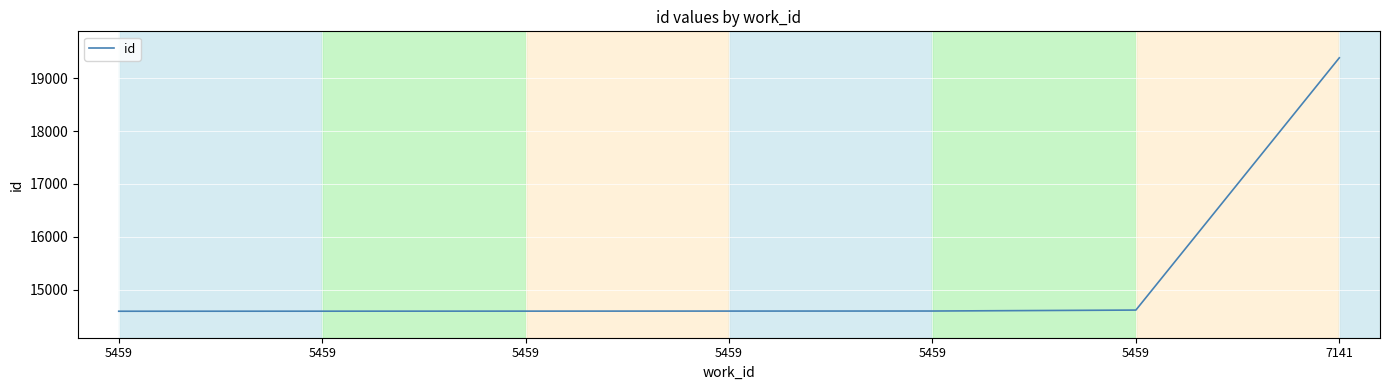

What is the difference between the second highest and second lowest values?

21